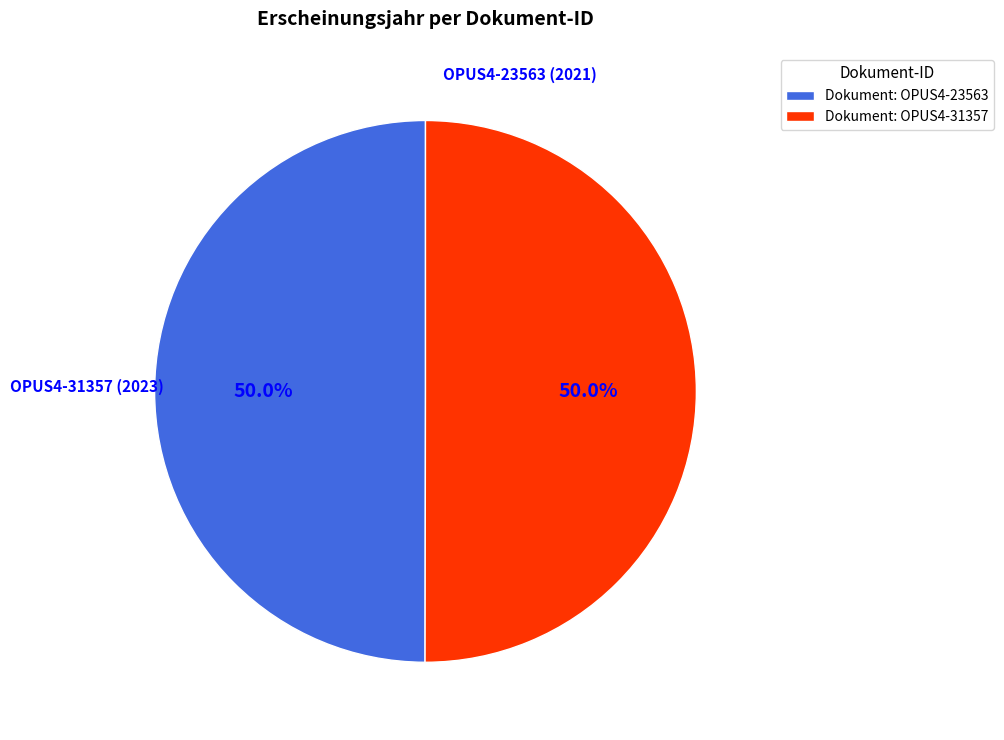

How many slices are in this pie chart?

2